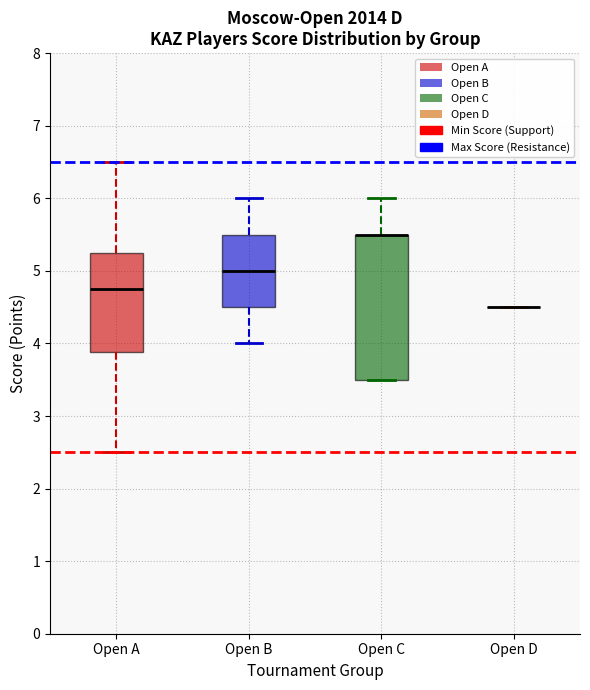

Reading left to right, transcribe this box plot: for each box, give where its median line is, the range the box spans, and where its two whiskers end, as read against the y-axis. The values are not printed on the chart, so give them approximately, as read against the axis.

Open A: median 4.8, box 3.9 to 5.3, whiskers 2.5 to 6.5
Open B: median 5.0, box 4.5 to 5.5, whiskers 4.0 to 6.0
Open C: median 5.5 (drawn on the box's upper edge), box 3.5 to 5.5, whiskers 3.5 to 6.0
Open D: box collapsed to a line at 4.5, whiskers 4.5 to 4.5